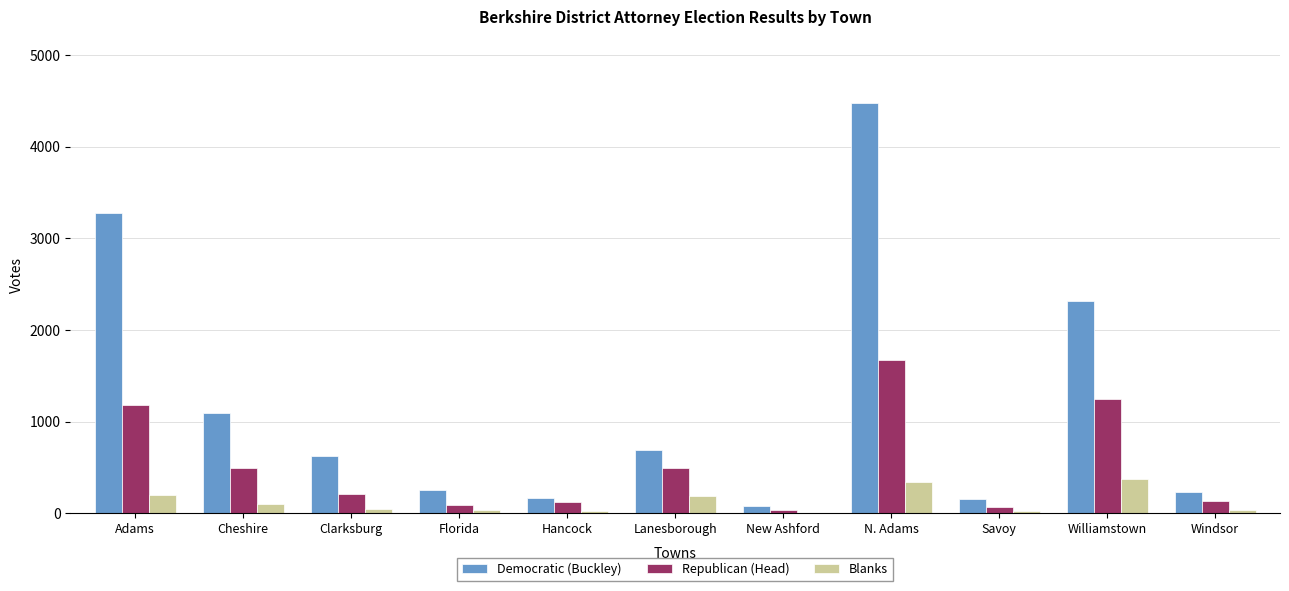

At which category is the sum across all series the highest?

N. Adams